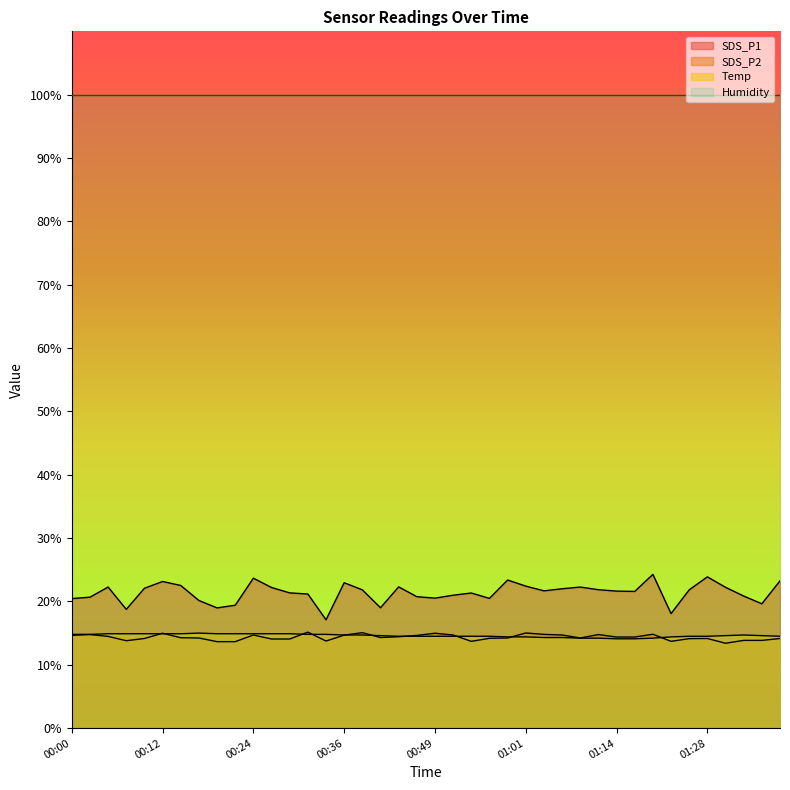

Which category has the highest value in the Temp series?

00:17